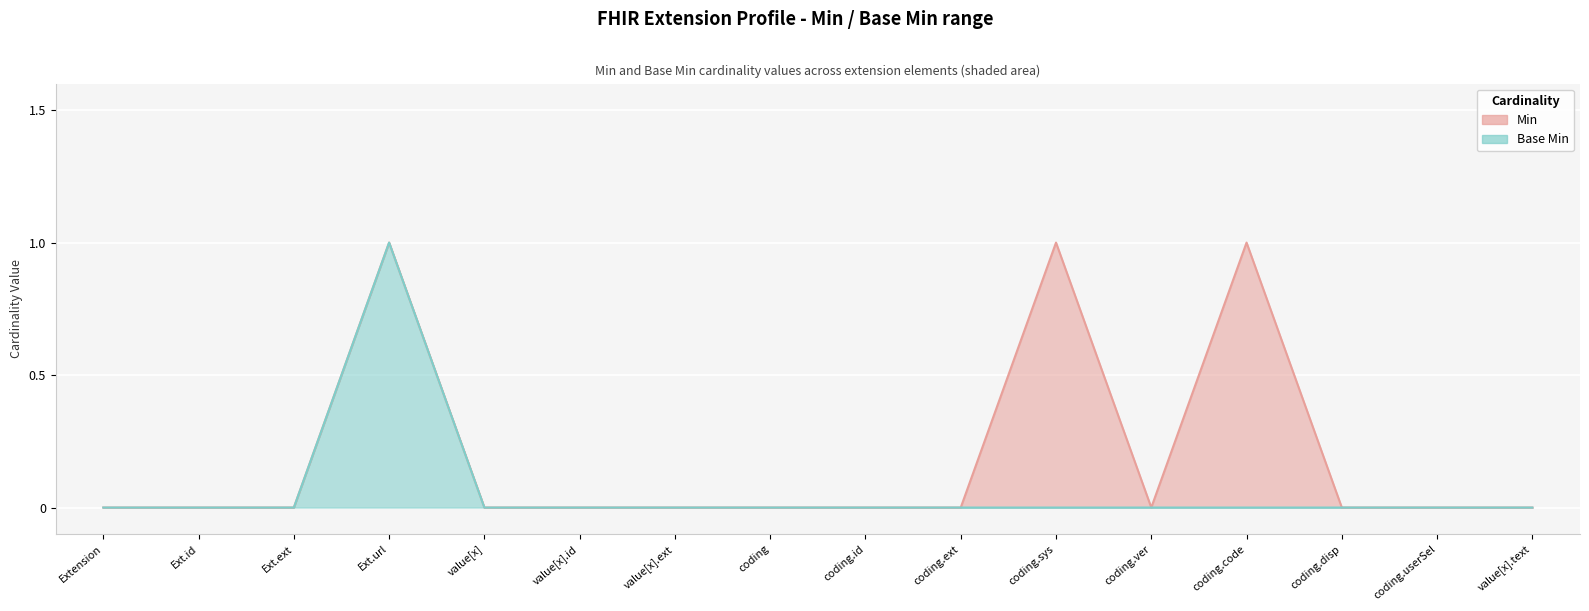

At which category does the chart reach its peak across all series?

Ext.url